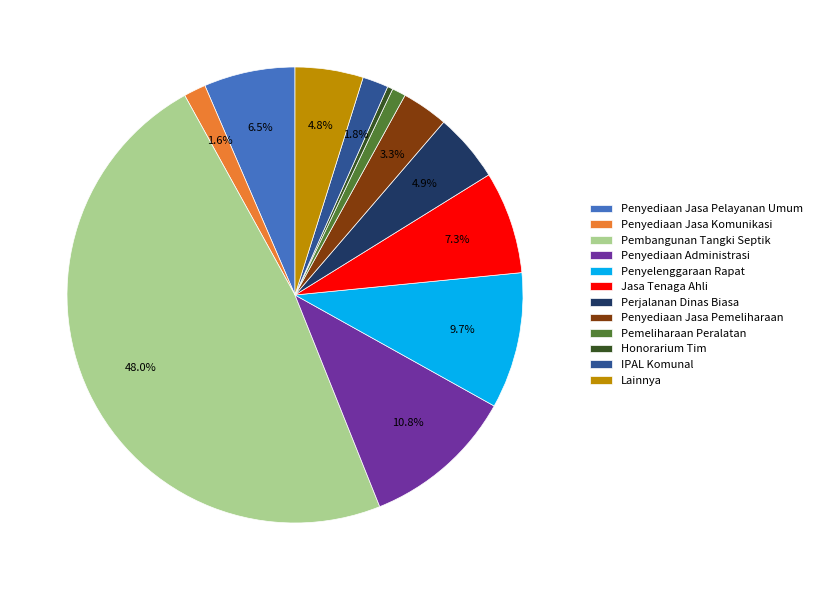

What is the ratio of the value at Penyediaan Administrasi to the value at Perjalanan Dinas Biasa?

2.2